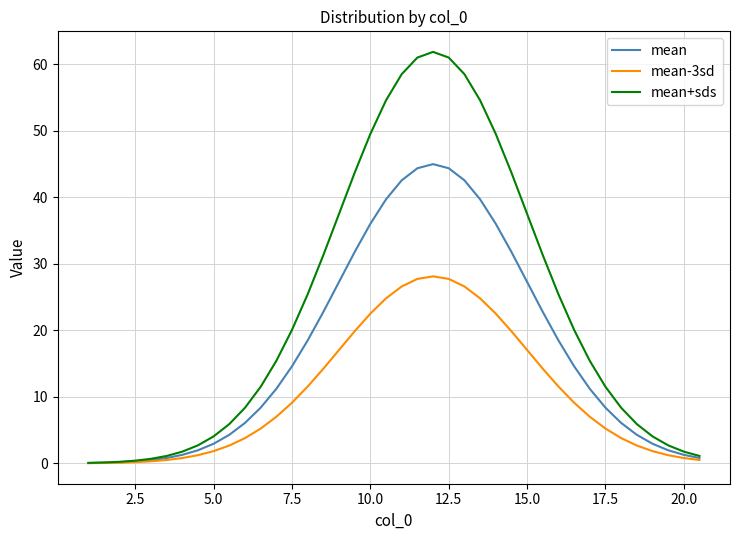

Which series has the widest spread of values?

mean+sds